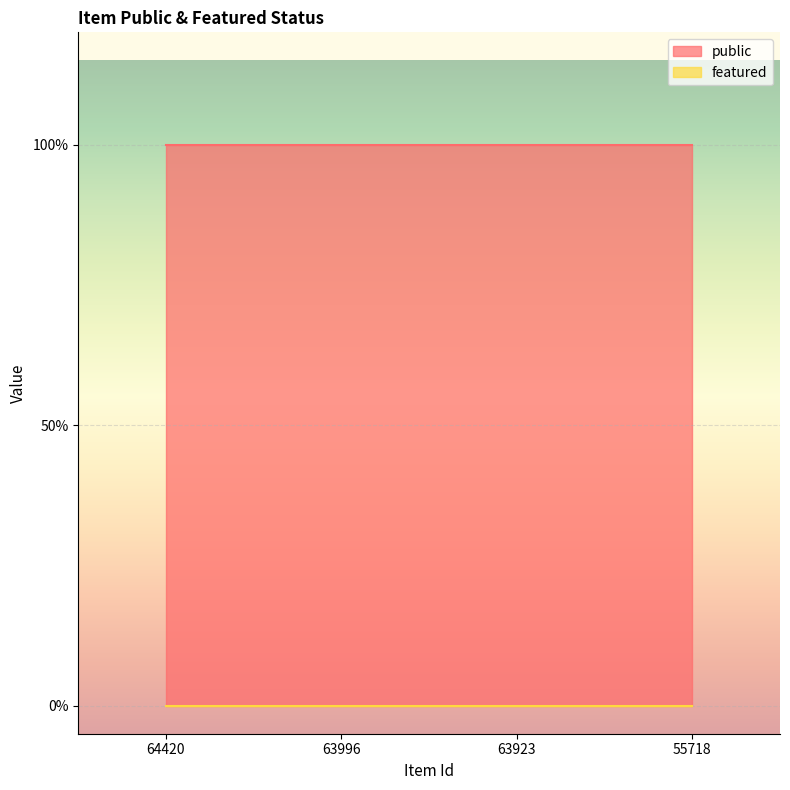

List the series in order of their peak value, highest first.

public, featured